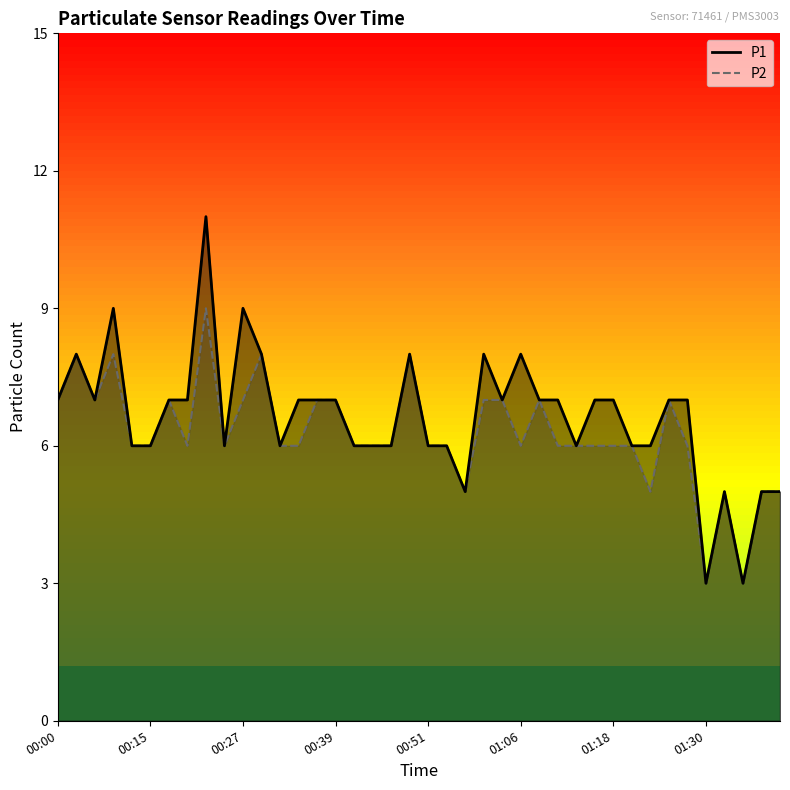

At which category does P1 reach its first local peak?

00:05